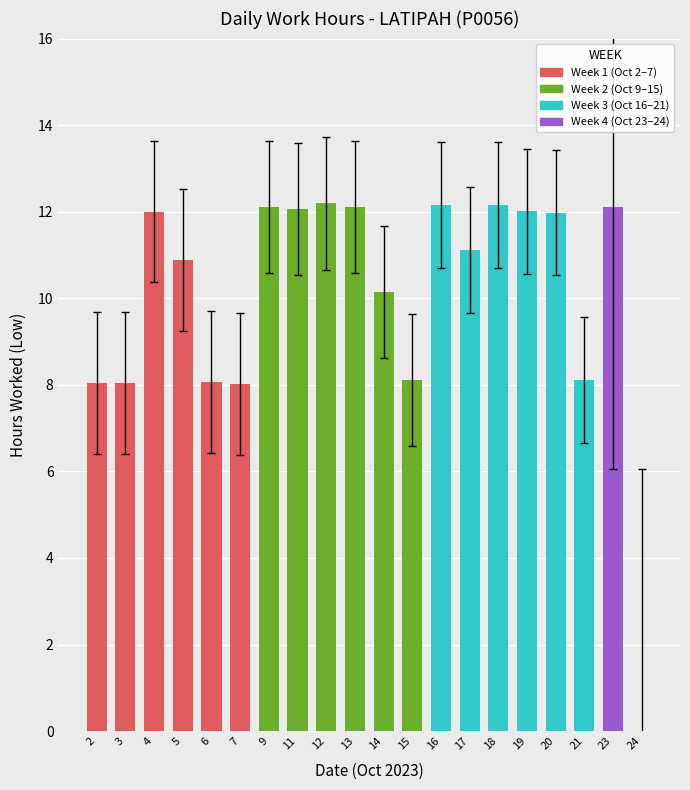

Approximately how many times larger is the value at 3 compared to 4?

0.7